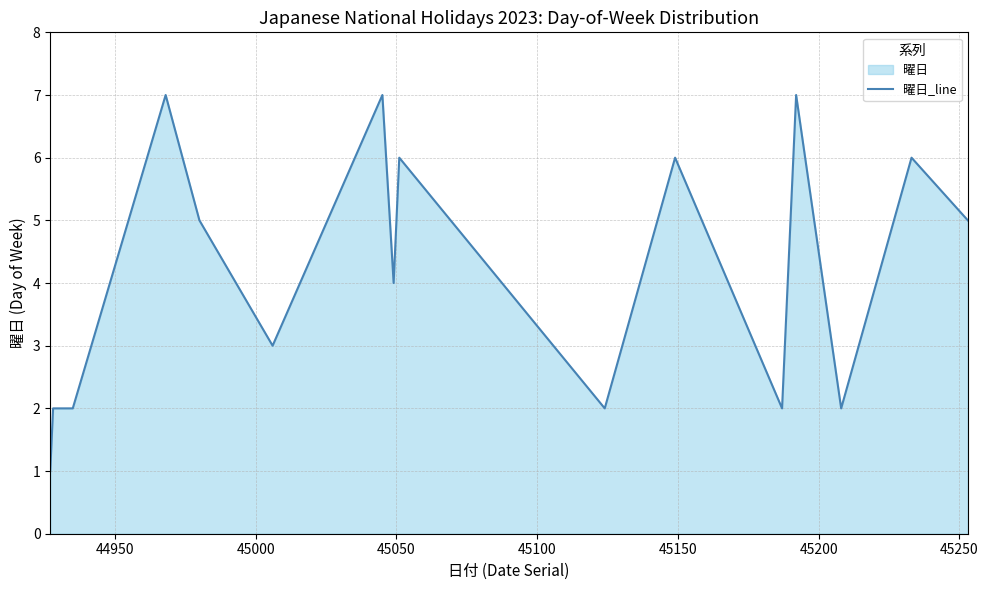

Does the chart display data point markers on the line(s)?

No